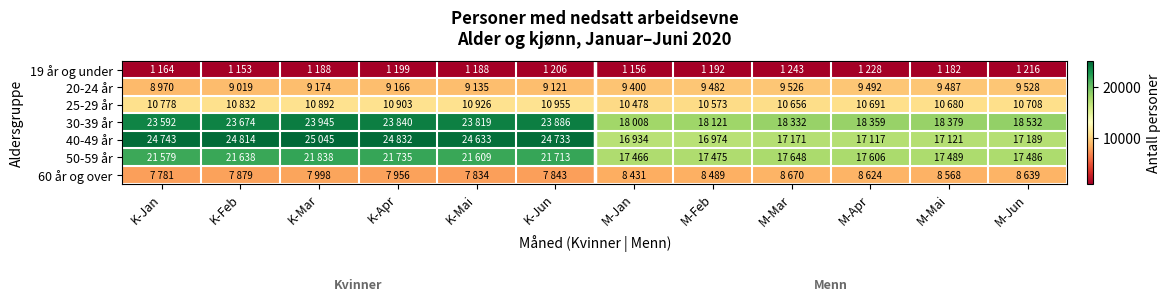

At which category is the sum across all series the highest?

K-Mar